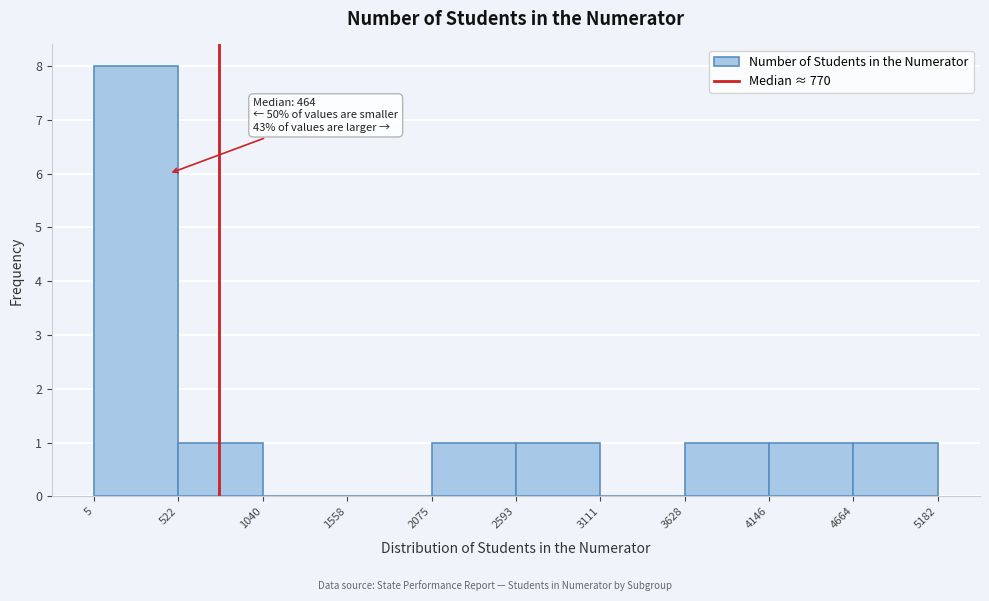

Over which range of the x-axis is the bar tallest?

5 to 522